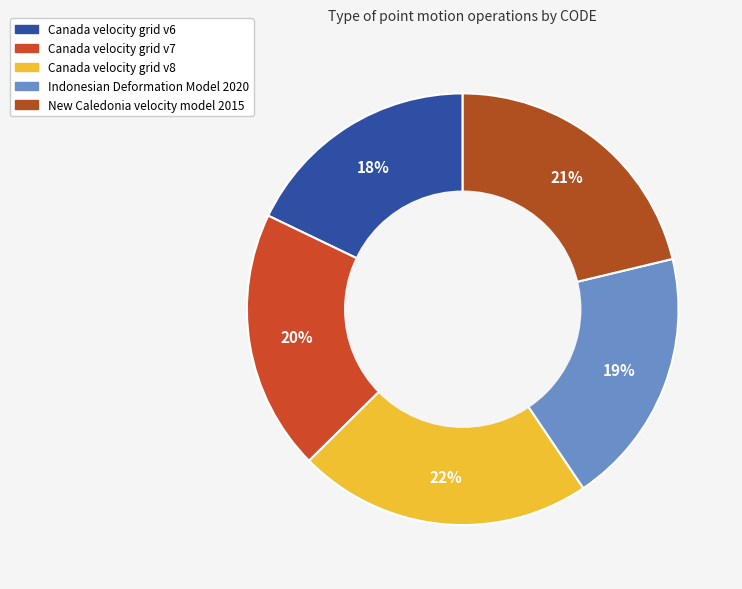

Between New Caledonia velocity model 2015 and Canada velocity grid v7, which is larger?

New Caledonia velocity model 2015